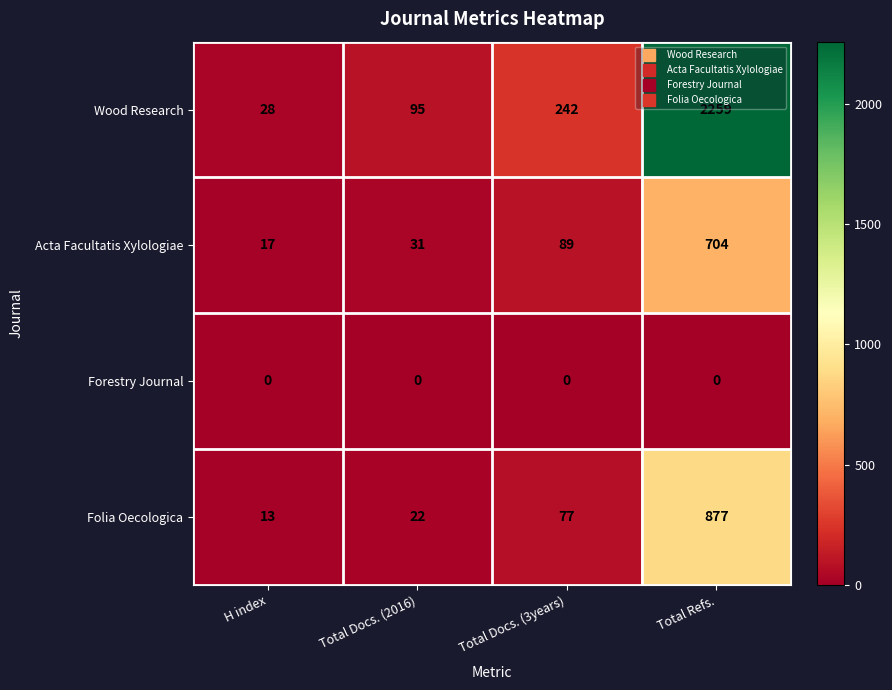

Reading left to right, extract all data points from this chart.

Wood Research: 28	95	242	2259
Acta Facultatis Xylologiae: 17	31	89	704
Forestry Journal: 0	0	0	0
Folia Oecologica: 13	22	77	877